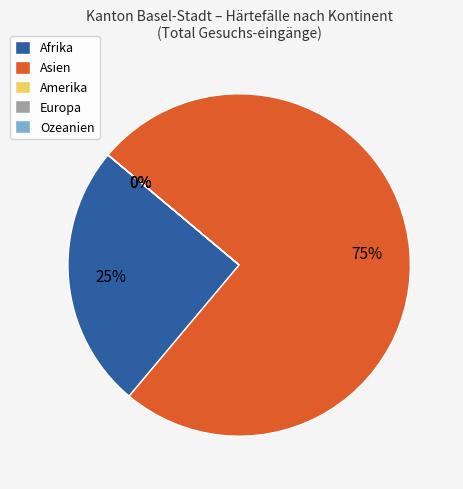

Which has a higher value, Ozeanien or Afrika?

Afrika